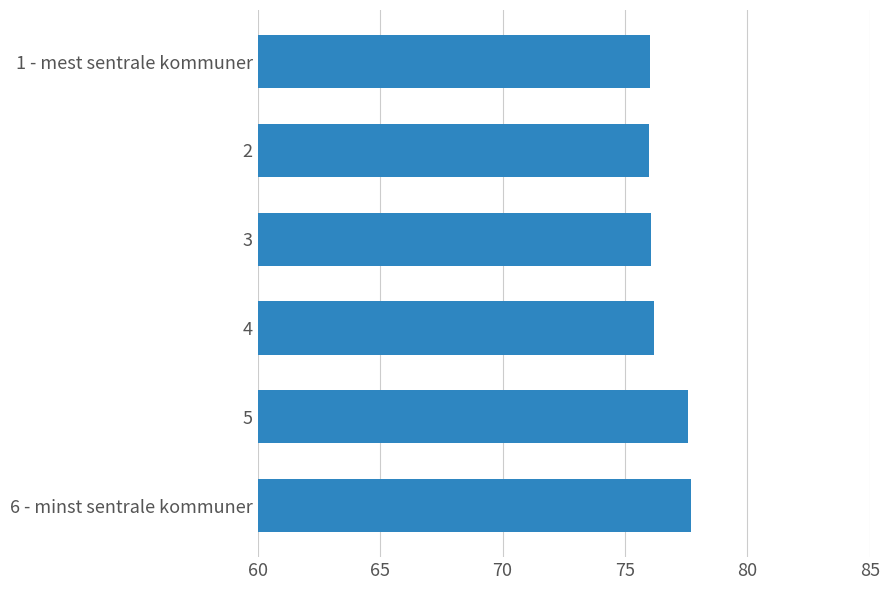

Does the chart contain any negative values?

No